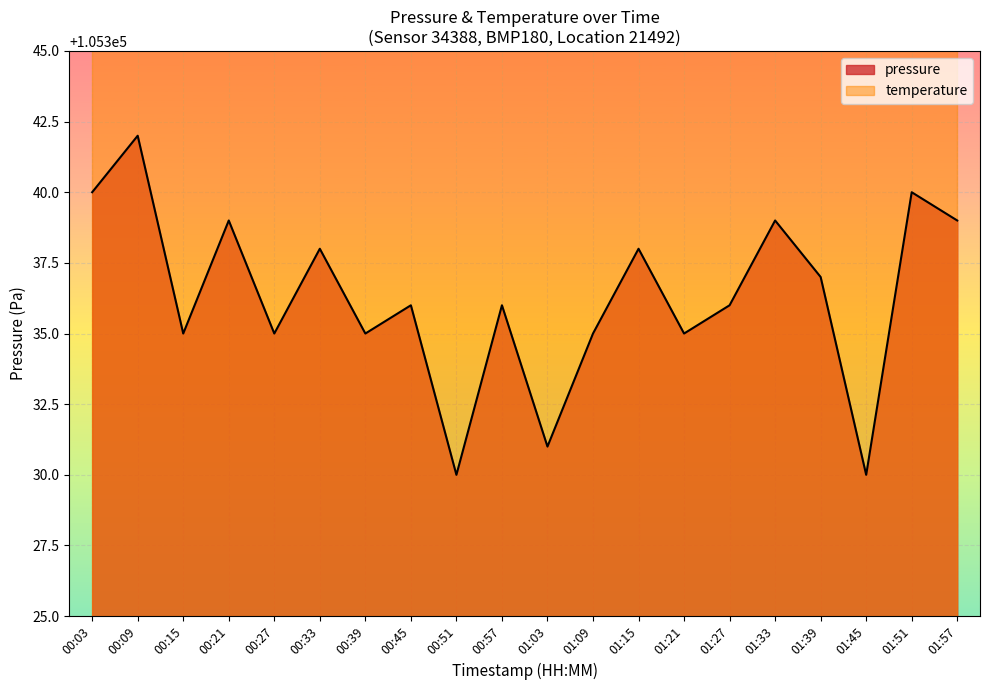

What is the difference between the maximum and second lowest values?

12